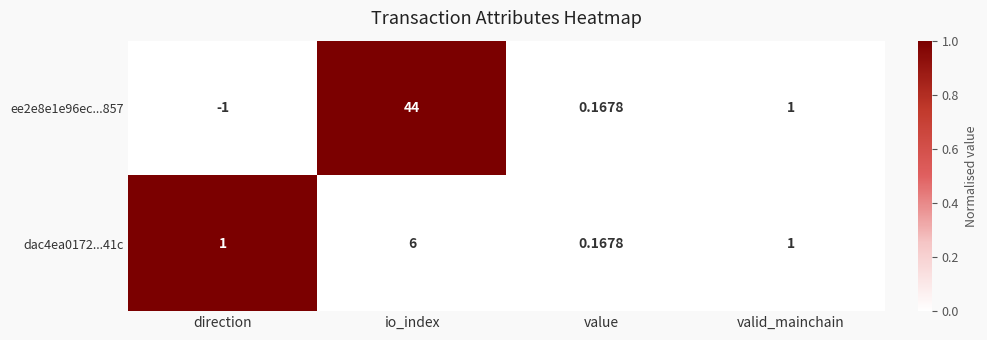

What is the greatest value displayed?

44.0